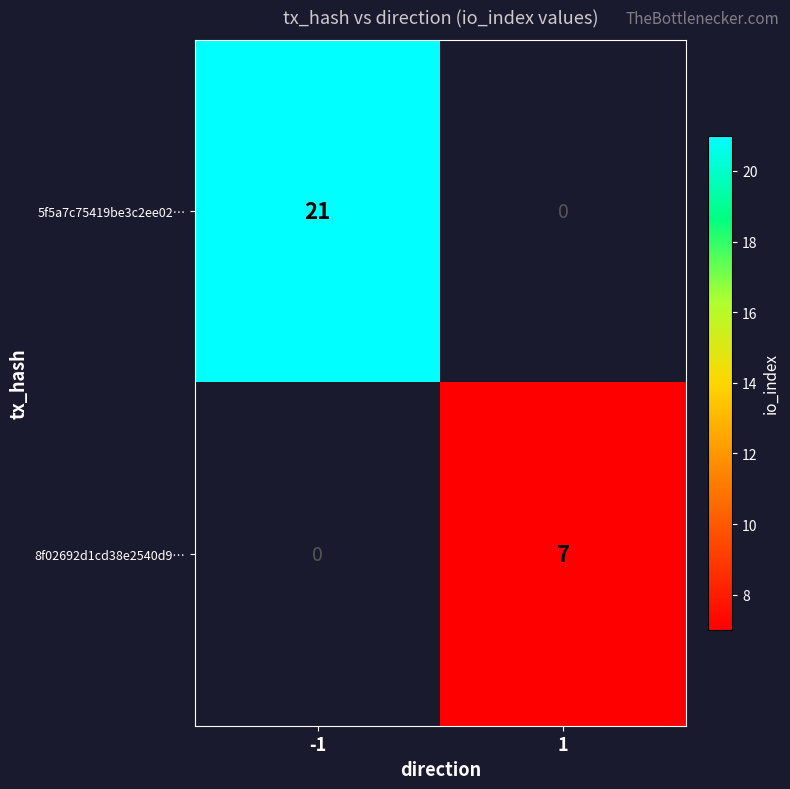

What is the greatest value displayed?

21.0